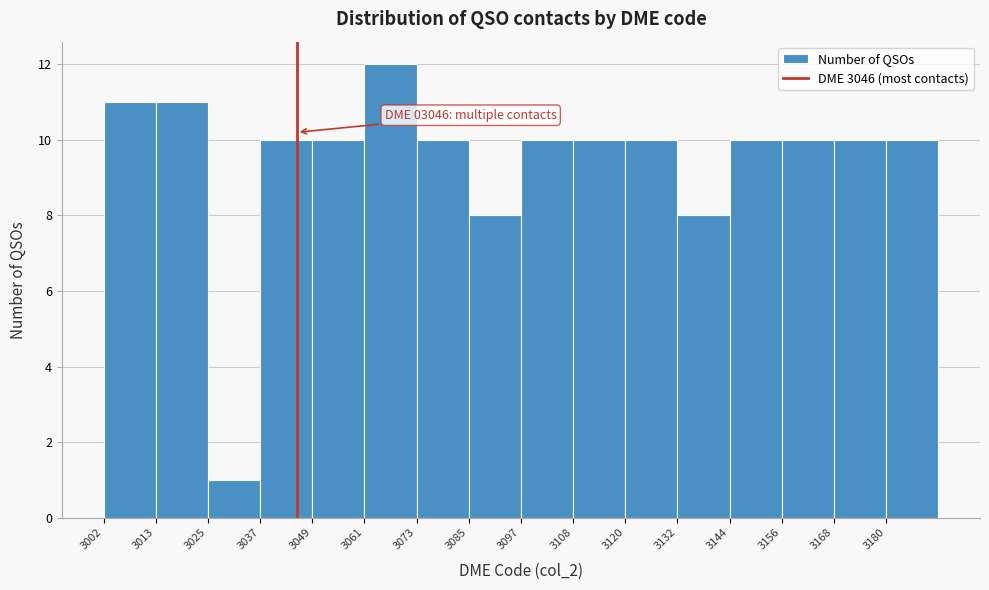

Over which range of the x-axis is the bar tallest?

3062 to 3074